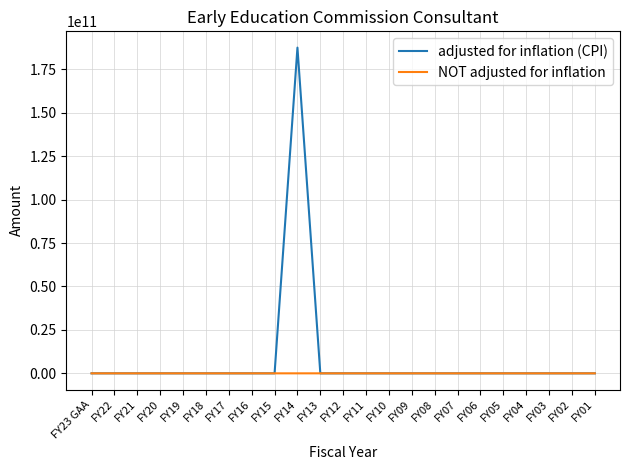

What is the greatest value displayed?

187525150000